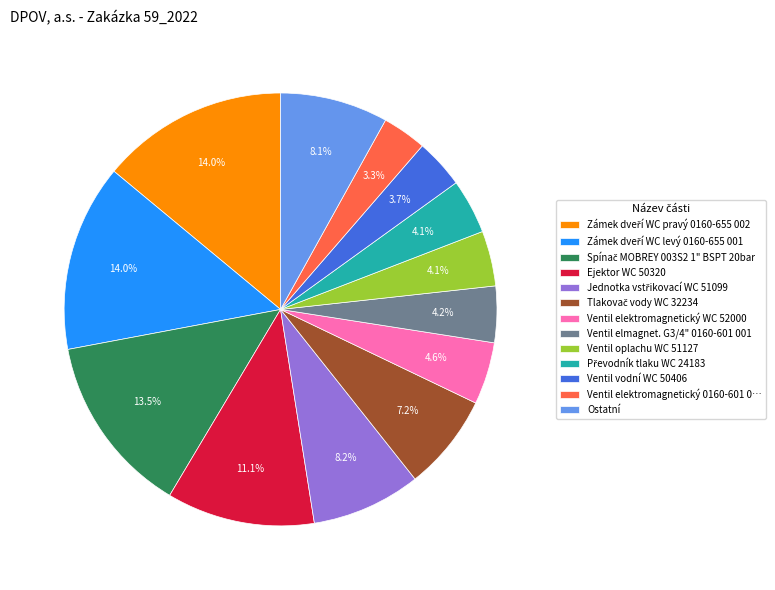

Do Ventil vodní WC 50406 and Ventil elektromagnetický 0160-601 0… together represent more than half of the pie?

No